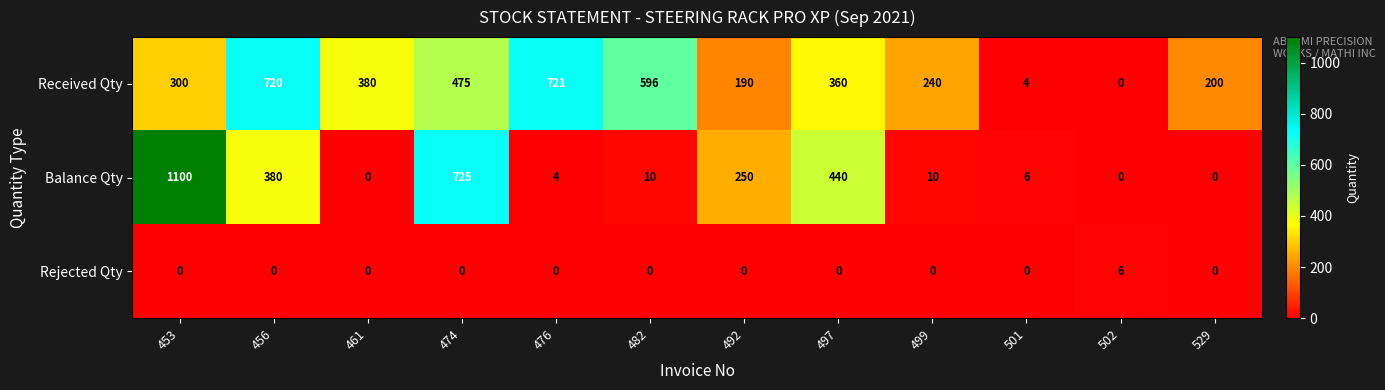

At how many categories does at least one series exceed 456?

5